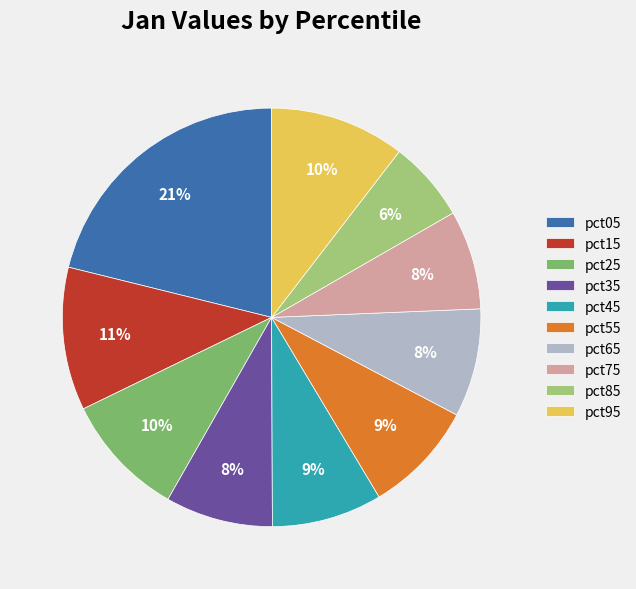

Is it true that pct05 is 33% of the pie?

False